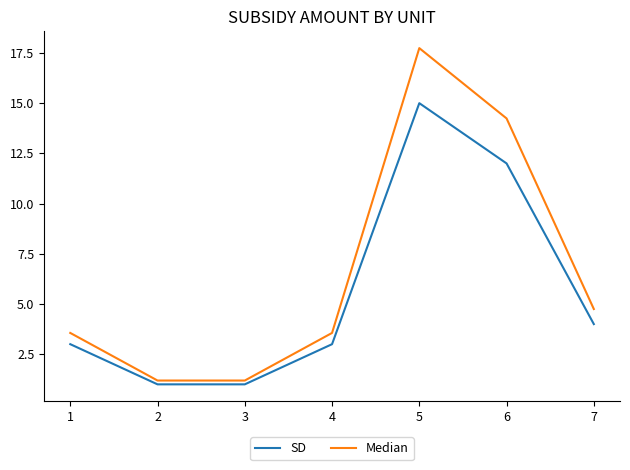

What is the lowest value of the Median series?

1.2